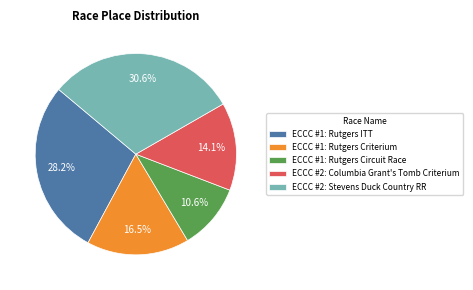

What is the total percentage of ECCC #1: Rutgers Criterium and ECCC #2: Columbia Grant's Tomb Criterium?

30.6%